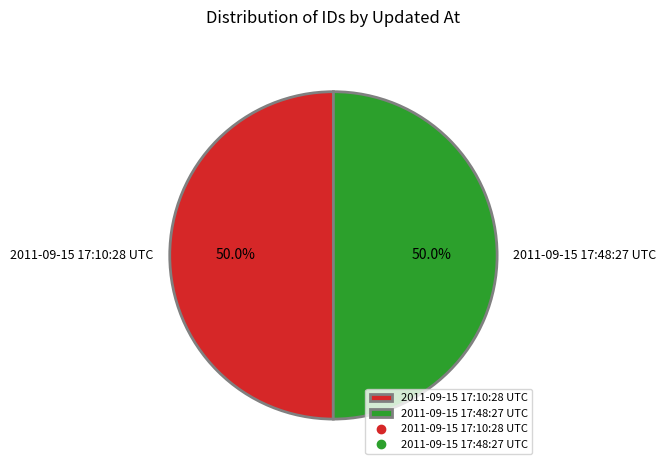

What portion of the pie excludes 2011-09-15 17:48:27 UTC?

50.0%